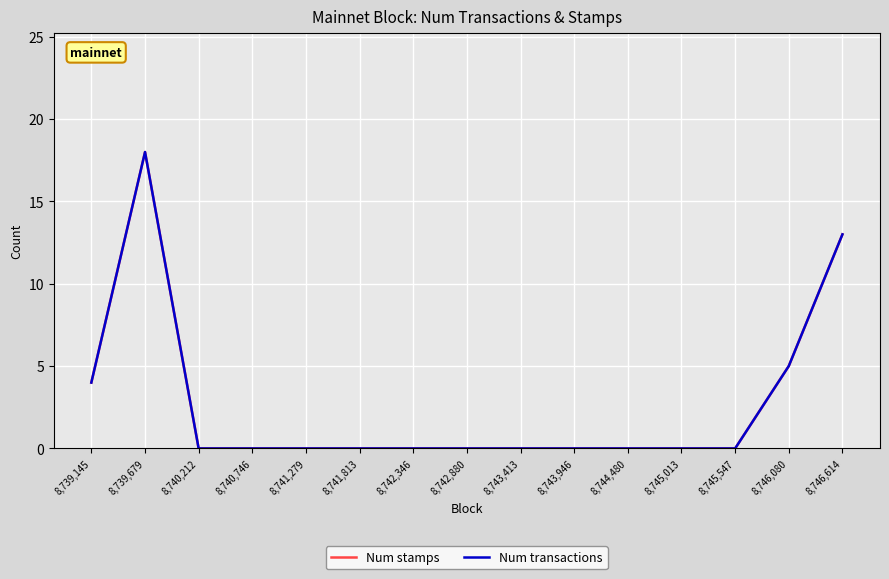

What is the average value of the Num stamps series?

3